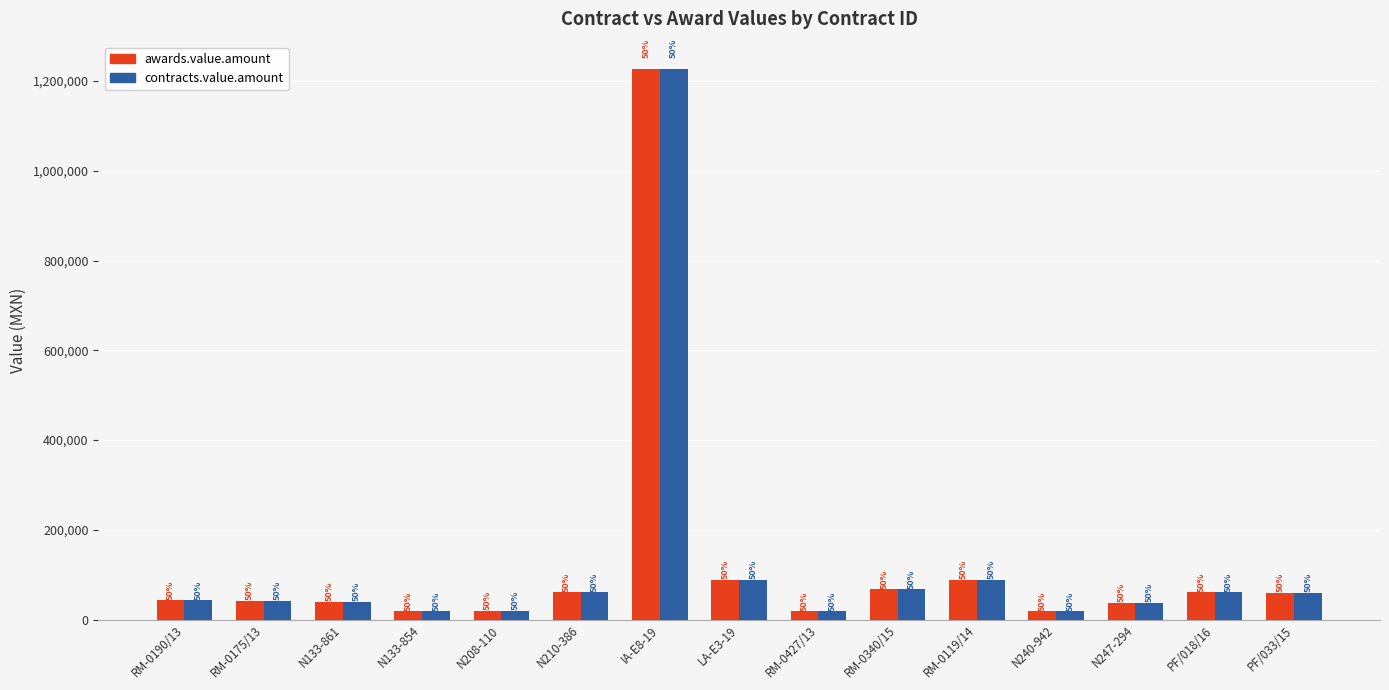

Between N133-854 and RM-0119/14, which is larger?

RM-0119/14